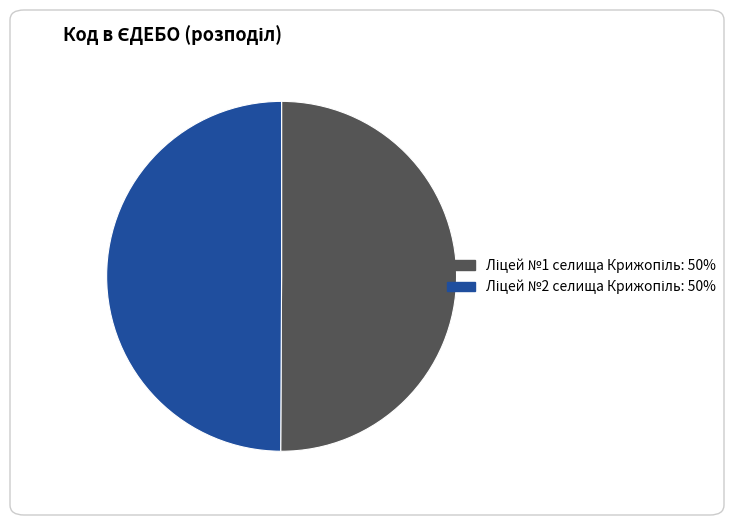

To the nearest percent, what is the average slice percentage?

50%